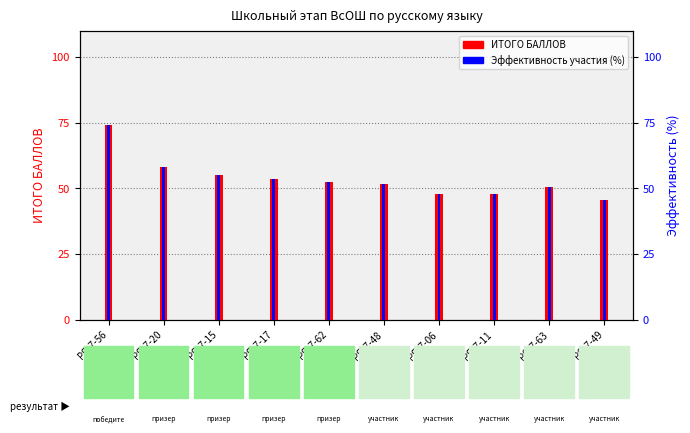

What are all the series names shown in the legend?

ИТОГО БАЛЛОВ, Эффективность участия (%)